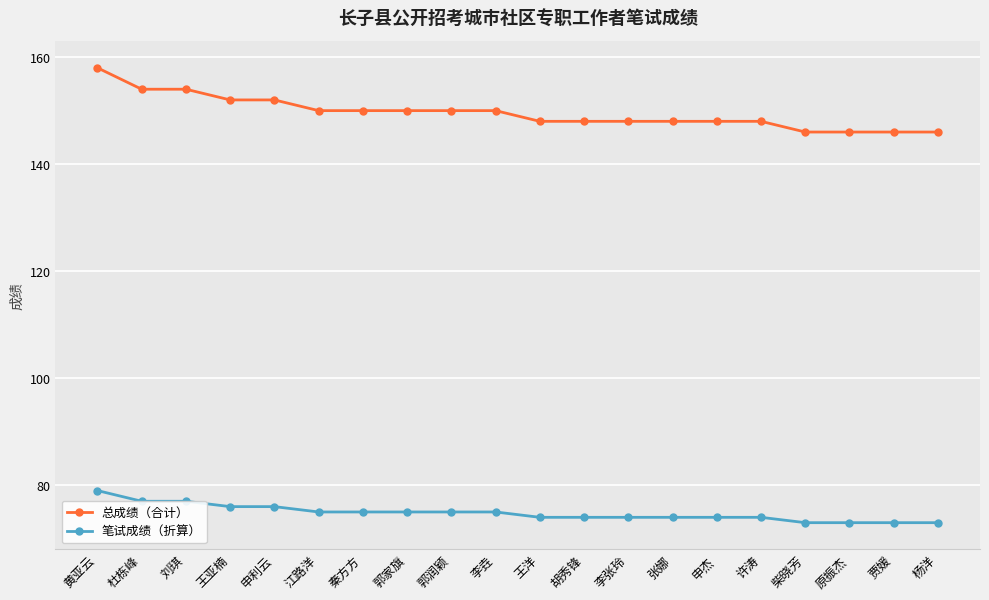

Reading left to right, what are all the values shown in this chart?

总成绩（合计）: 黄亚云=158	杜栋峰=154	刘琪=154	王亚楠=152	申利云=152	江路洋=150	秦方方=150	郭家旗=150	郭润颖=150	李垚=150	王洋=148	胡秀锋=148	李张玲=148	张娜=148	申杰=148	许涛=148	柴晓芳=146	原振杰=146	贾媛=146	杨洋=146
笔试成绩（折算）: 黄亚云=79	杜栋峰=77	刘琪=77	王亚楠=76	申利云=76	江路洋=75	秦方方=75	郭家旗=75	郭润颖=75	李垚=75	王洋=74	胡秀锋=74	李张玲=74	张娜=74	申杰=74	许涛=74	柴晓芳=73	原振杰=73	贾媛=73	杨洋=73